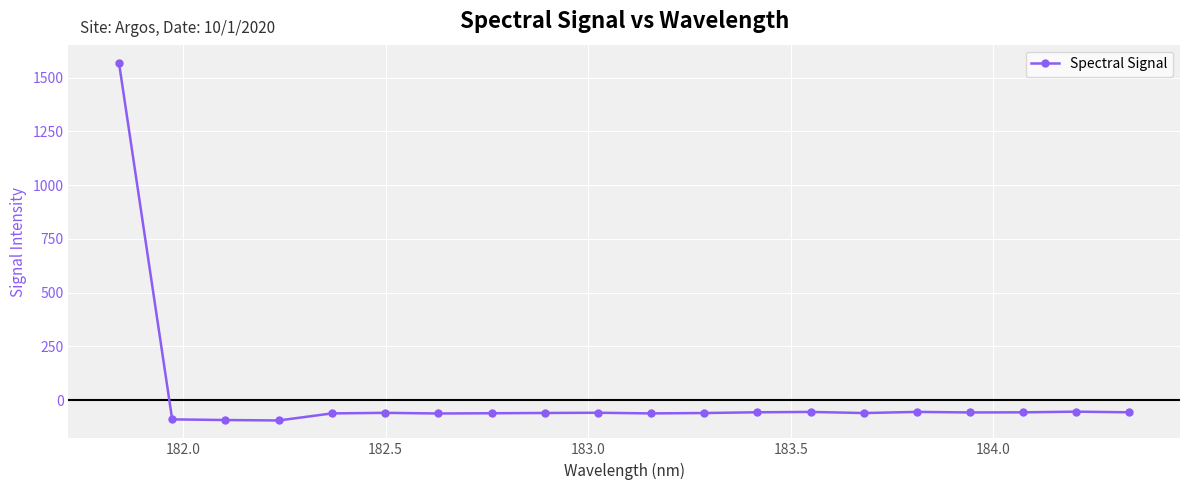

What is the maximum value shown in the chart?

1570.5